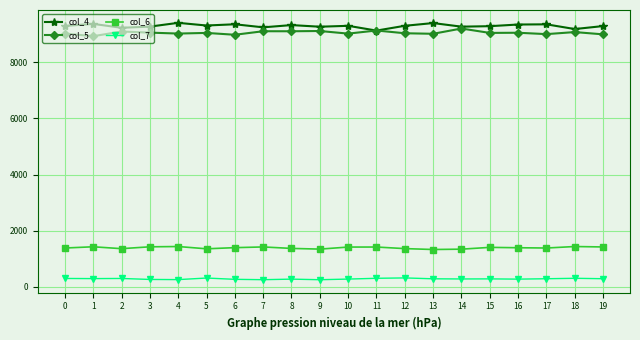

True or false: col_7 has more than 2 points higher than both neighbors.

True